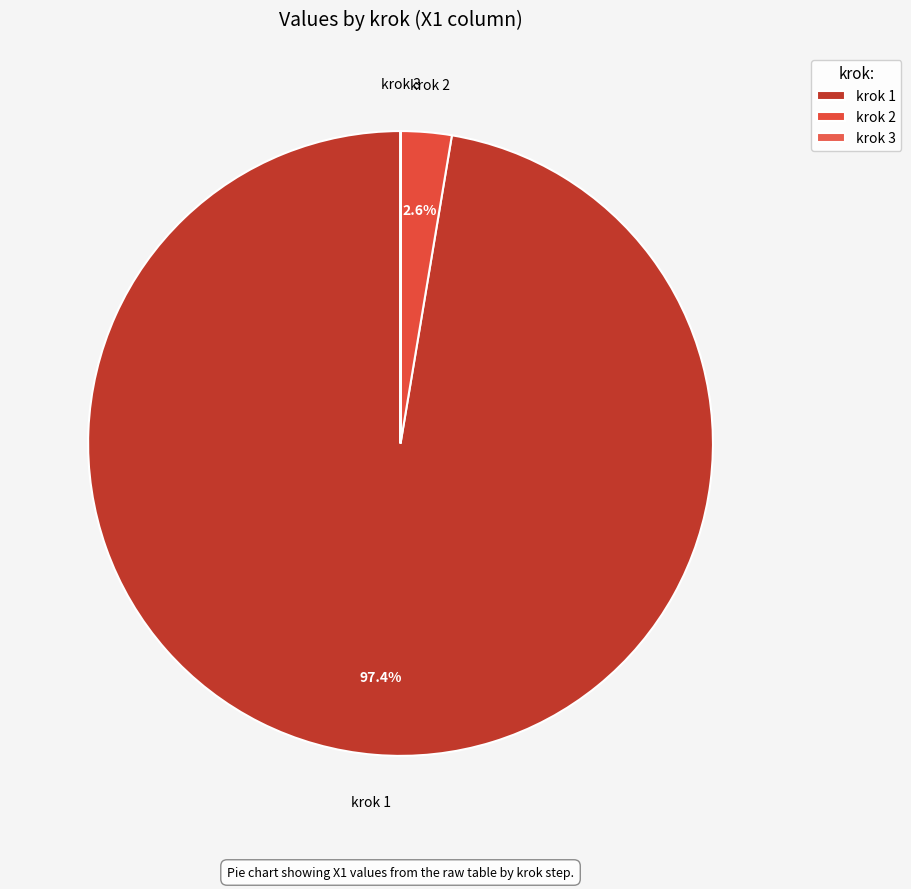

Is it true that krok 2 is 3% of the pie?

True